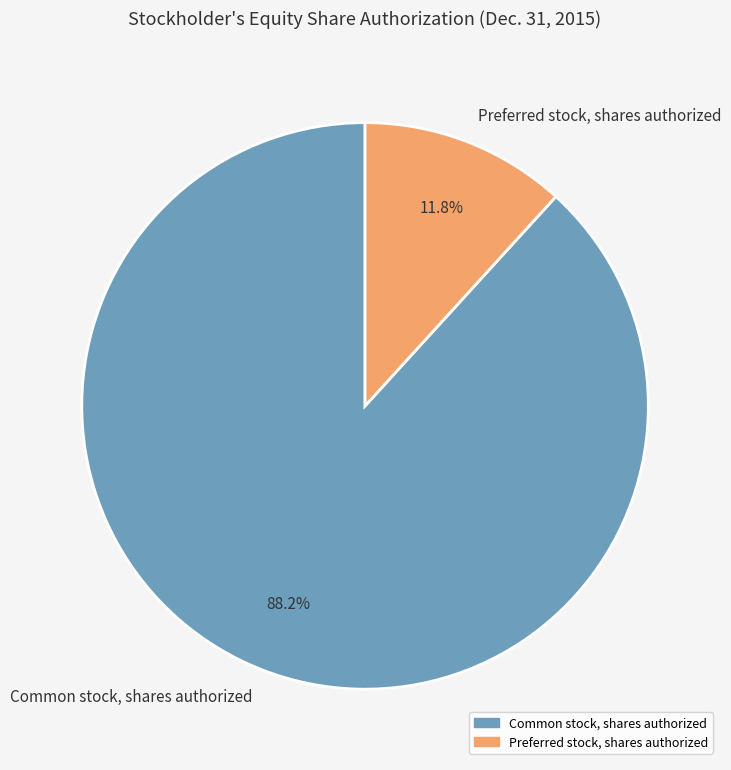

Count the number of slices in the pie.

2